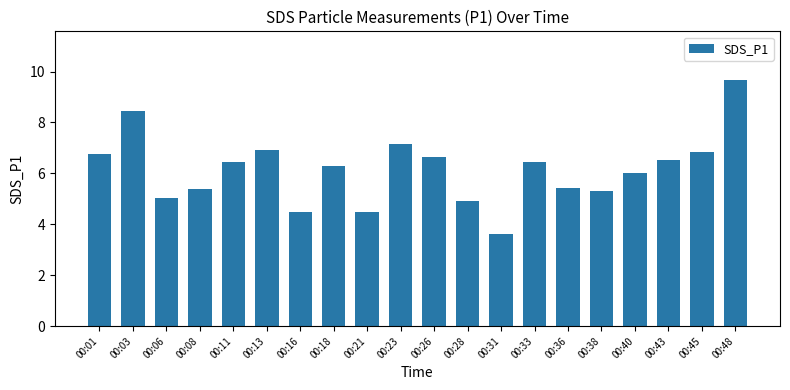

What is the change in value from 00:23 to 00:48?

+2.5